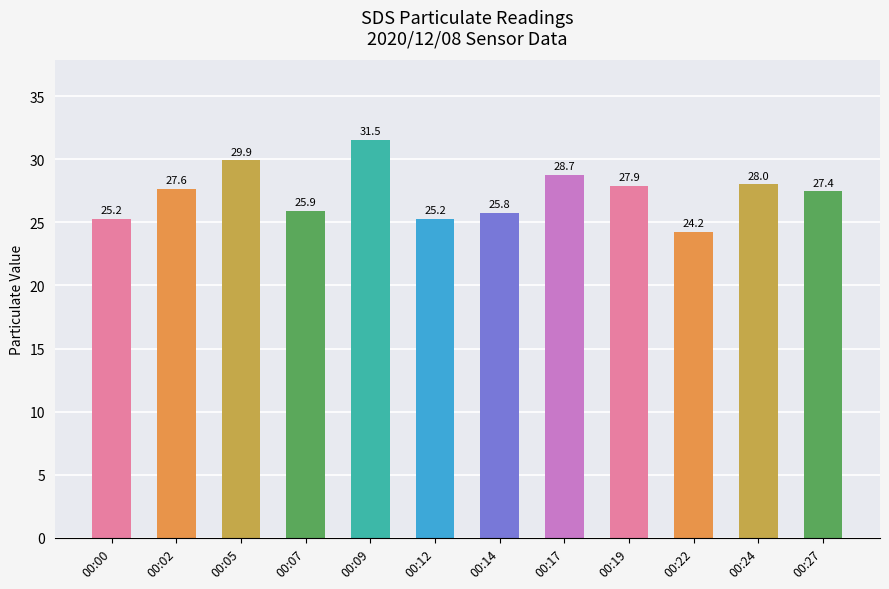

The chart shows a value of 7.3 at 00:05. True or false?

False